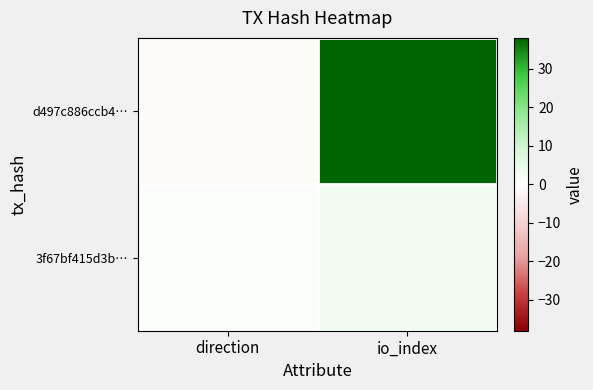

Between direction and io_index, which is larger?

io_index